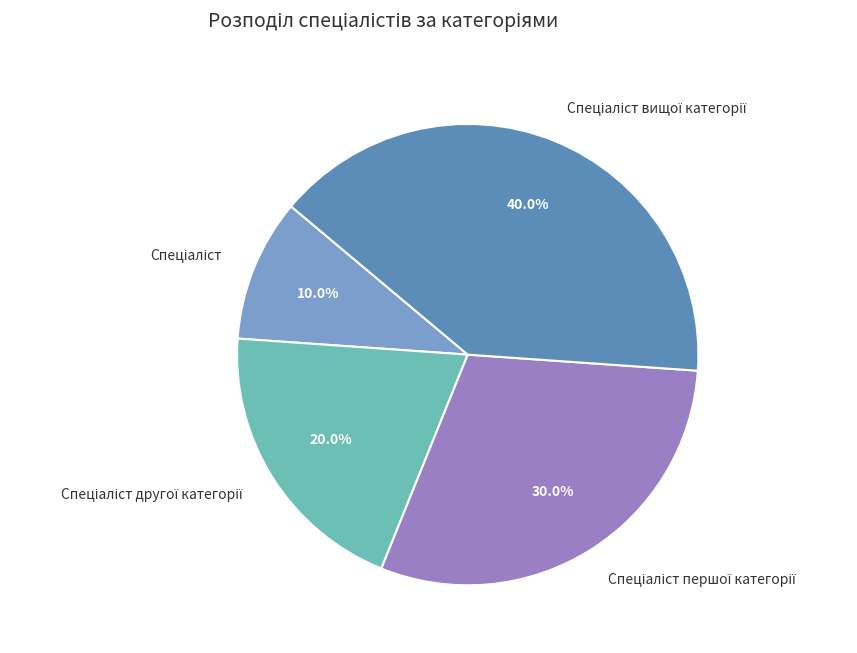

Is there a majority slice in this chart?

No